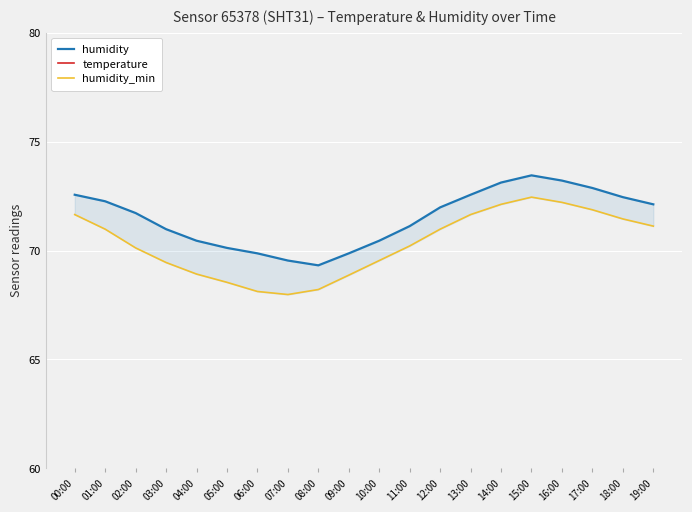

True or false: humidity and temperature intersect in this chart.

False